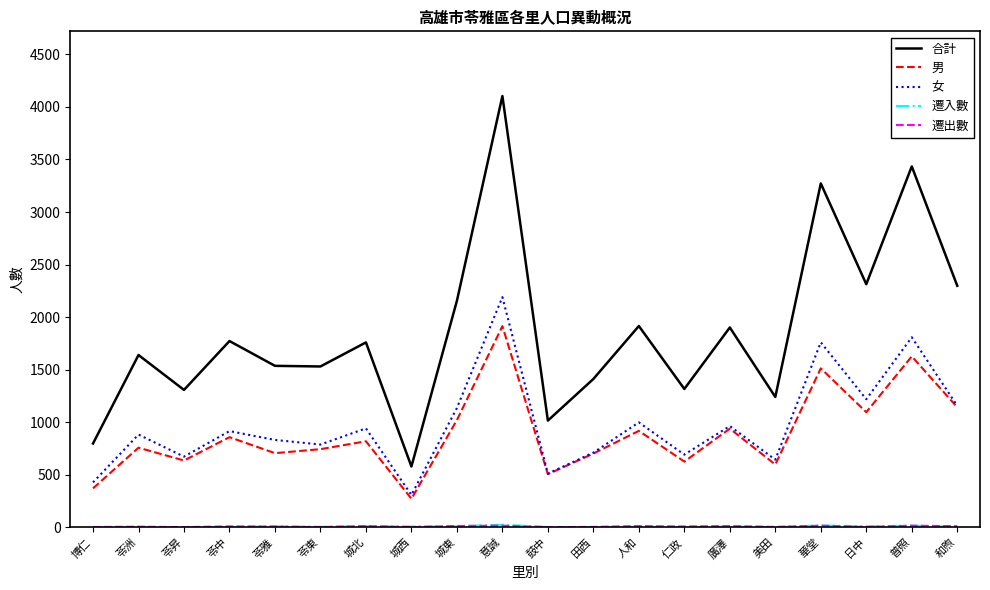

True or false: 男 has more than 1 interior local peaks.

True